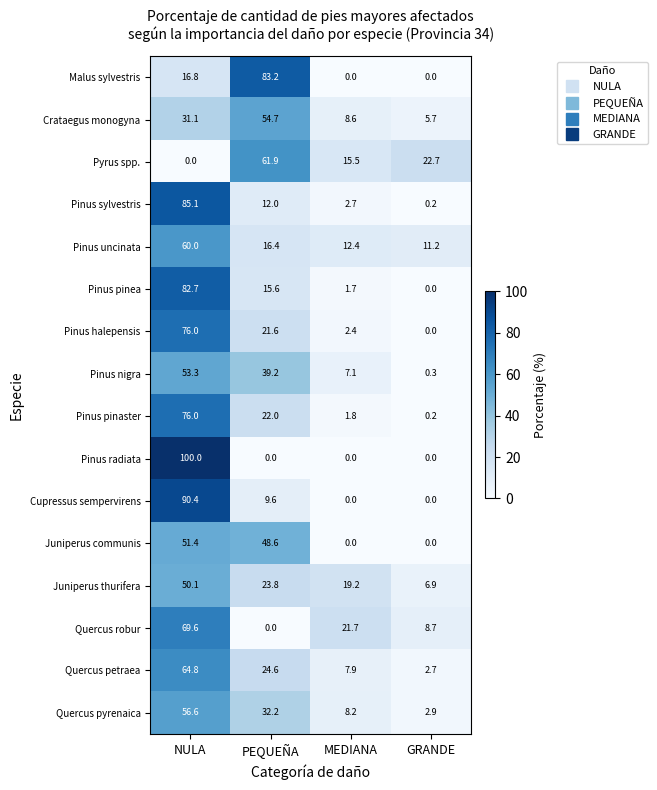

Is it true that Pinus sylvestris equals 0.2 at GRANDE?

True